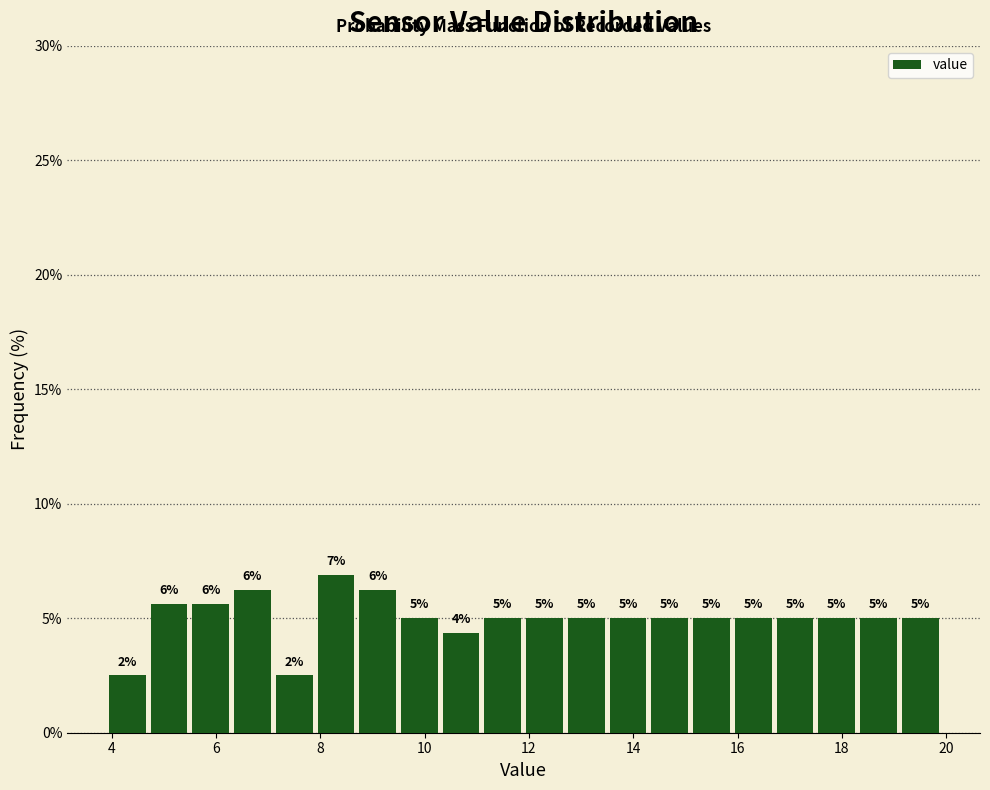

Over which range of the x-axis is the bar tallest?

7.9 to 8.7